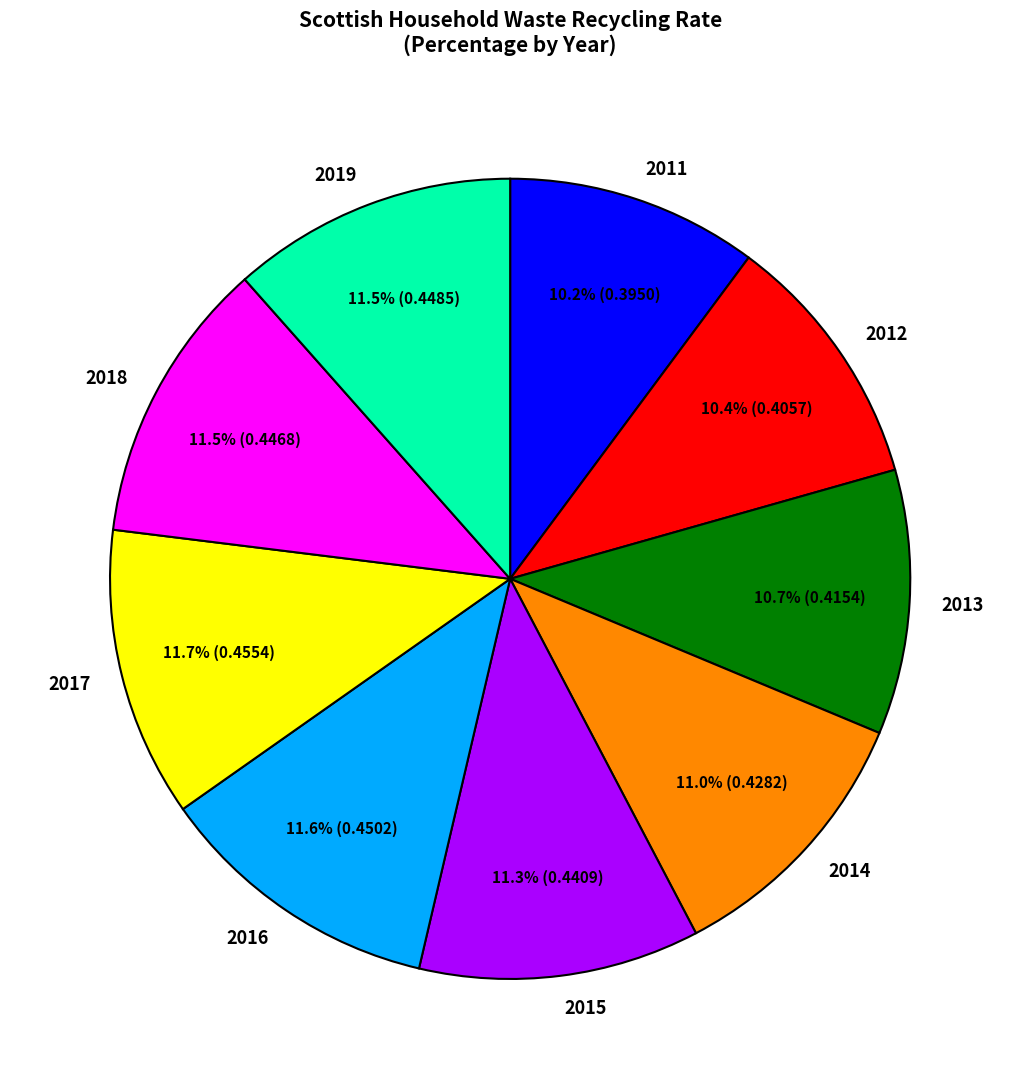

Does 2016 represent more than half of the total?

No